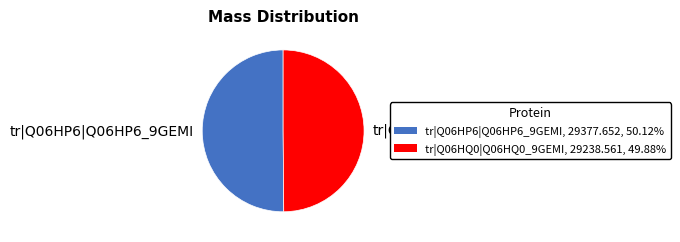

Is it true that tr|Q06HP6|Q06HP6_9GEMI is 59% of the pie?

False